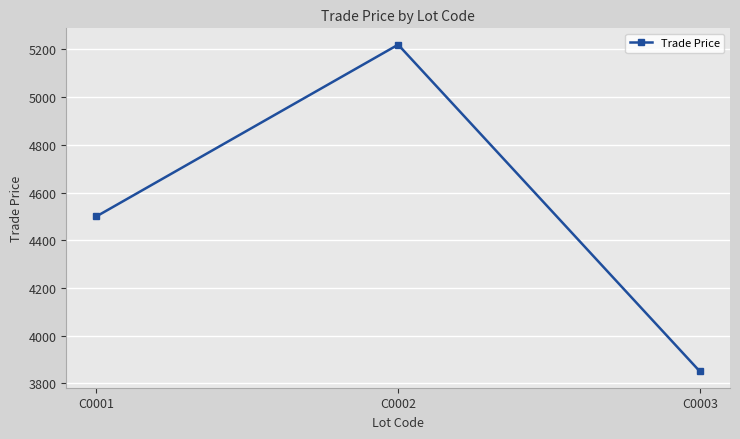

Is it true that the value at C0002 is 2651.5?

False